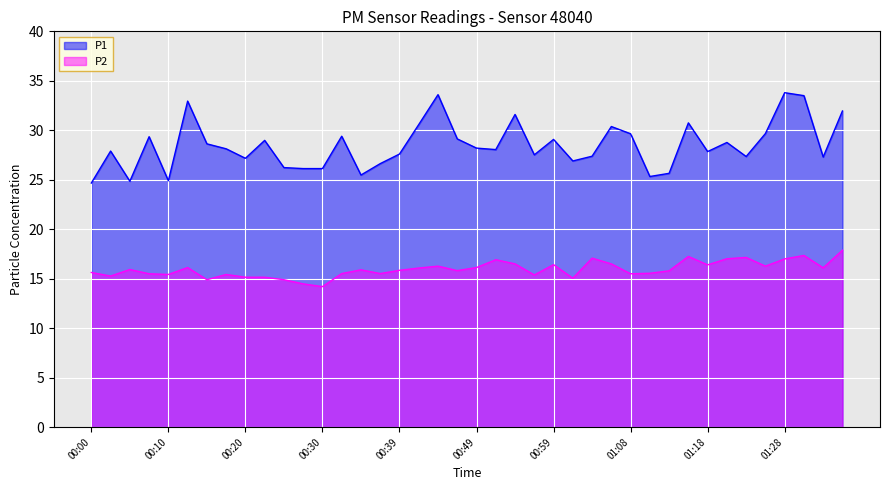

What is the difference between the maximum and minimum values in the P1 series?

9.1